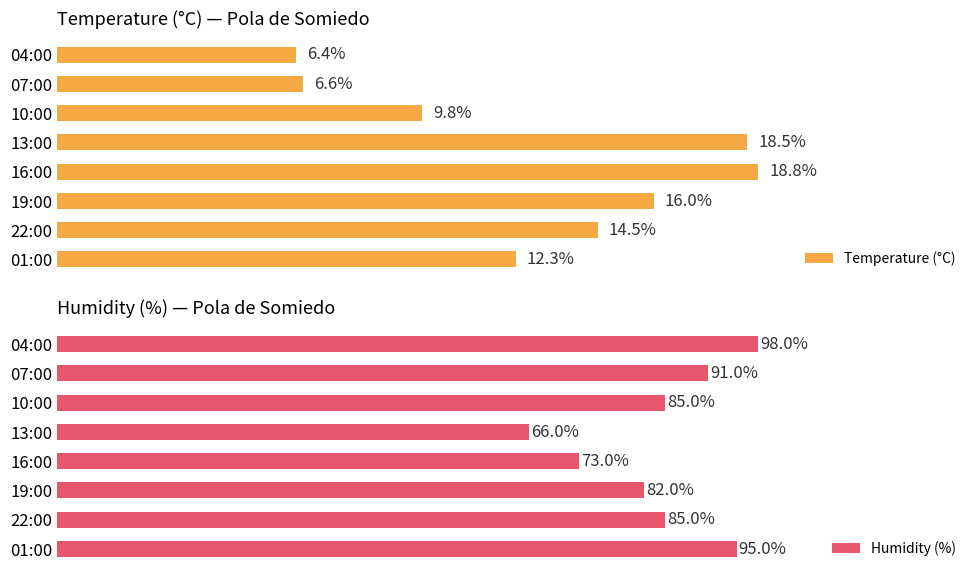

List the series in order of their overall mean, lowest first.

Temperature (°C), Humidity (%)